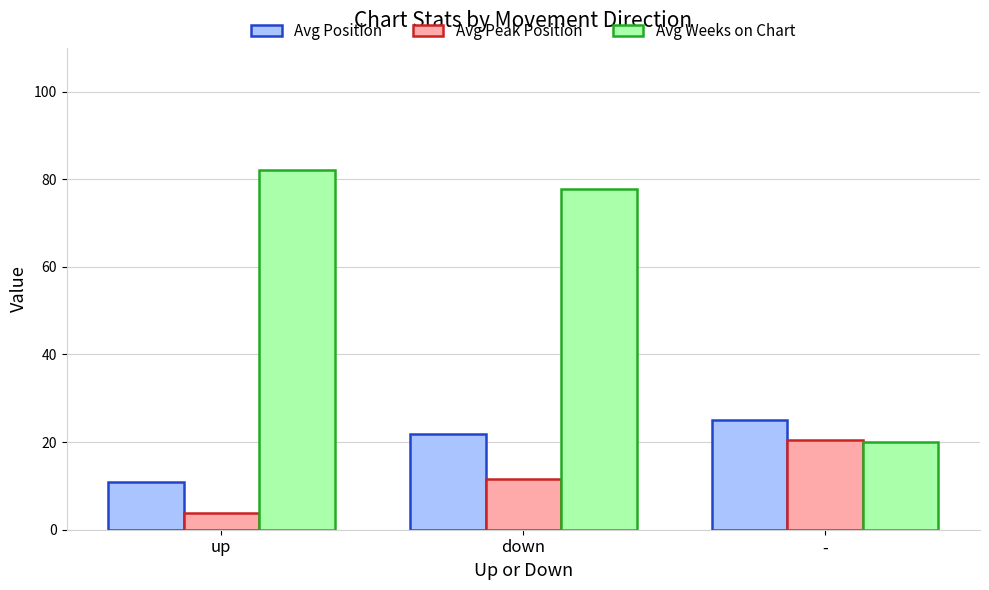

What is the average value of the Avg Peak Position series?

12.0